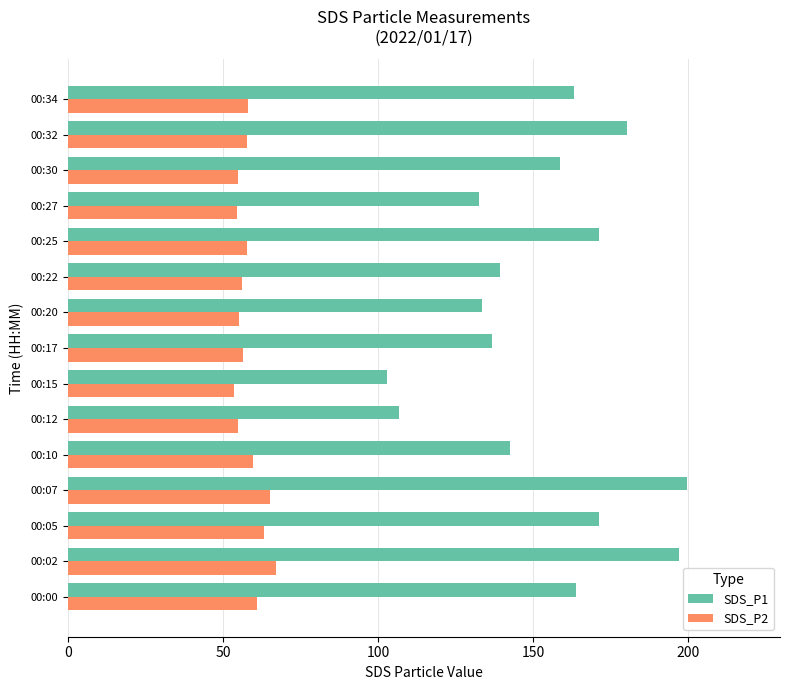

What is the highest value of the SDS_P2 series?

67.3